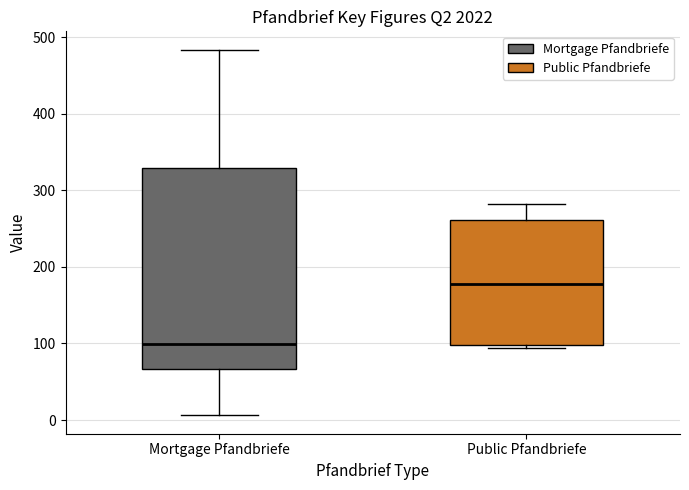

Comparing the boxes themselves (not the whiskers), which one is the tallest?

Mortgage Pfandbriefe